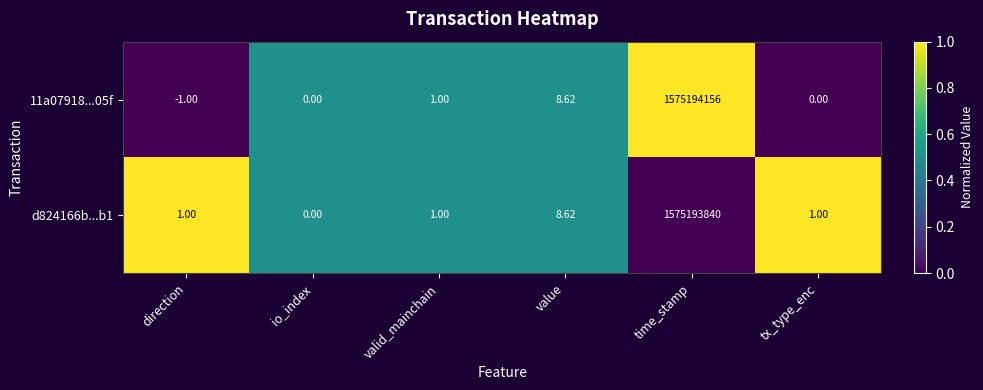

Which series changed the most between value and tx_type_enc?

11a07918...05f